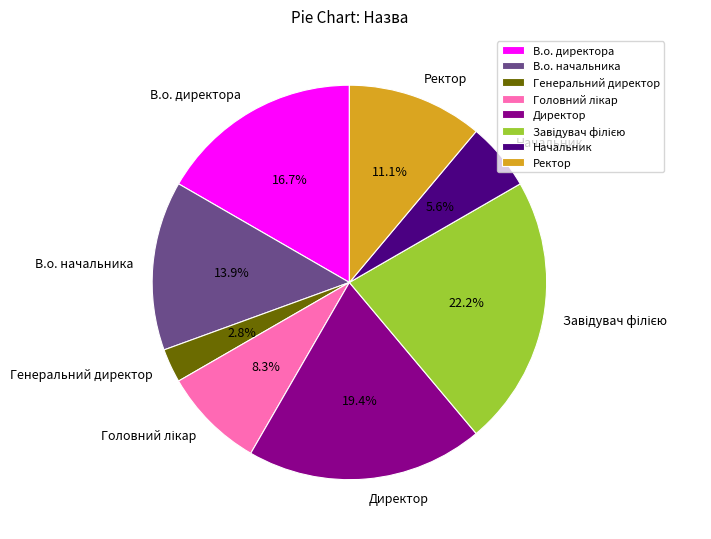

What is the ratio of the value at В.о. начальника to the value at Директор?

0.7